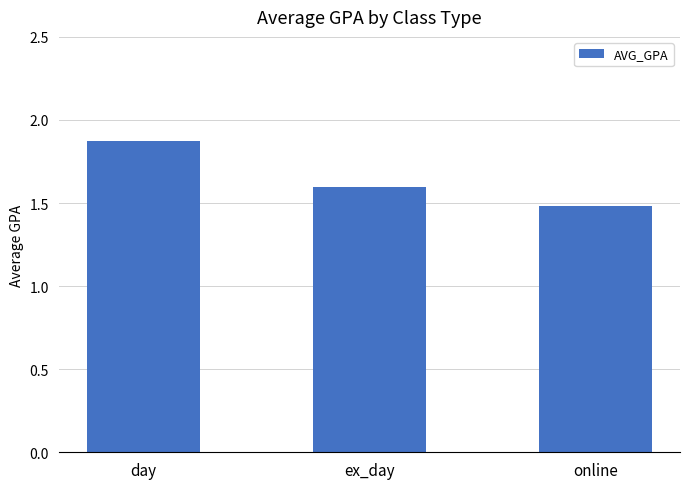

What is the difference between the values at online and day?

0.4